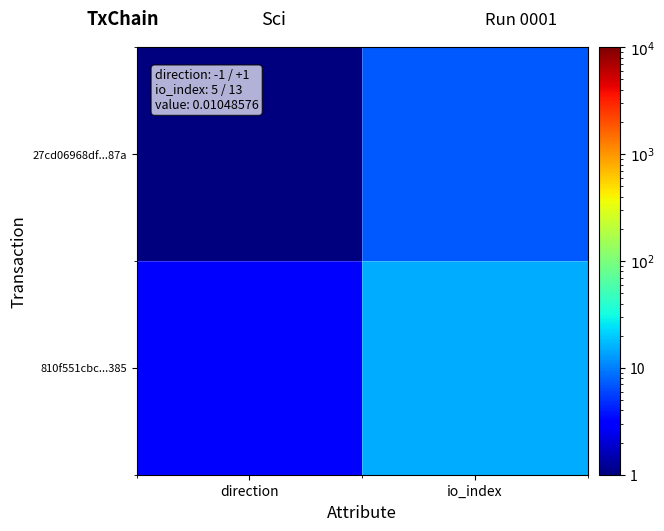

Which series has the largest total across all categories?

810f551cbc...385